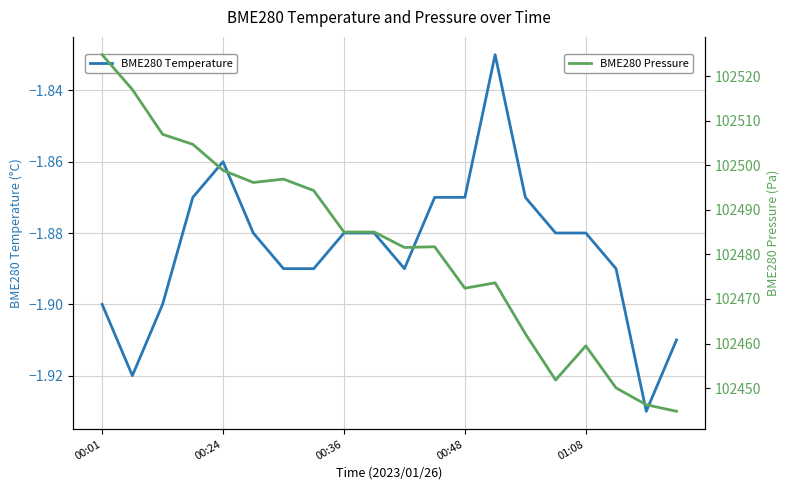

What is the lowest value of the BME280 Pressure series?

102444.8